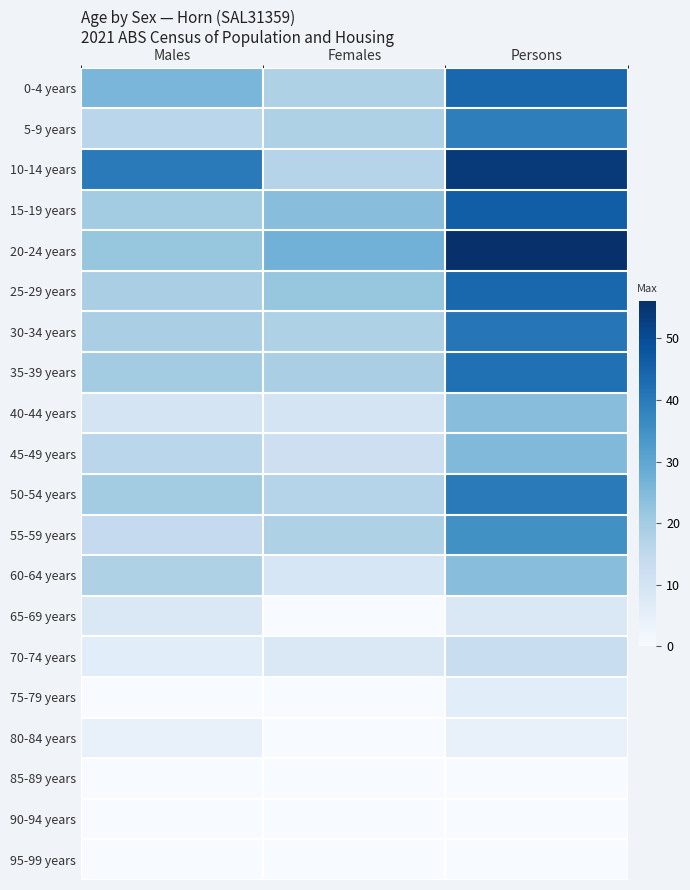

Which series has the largest range (max minus min)?

10-14 years